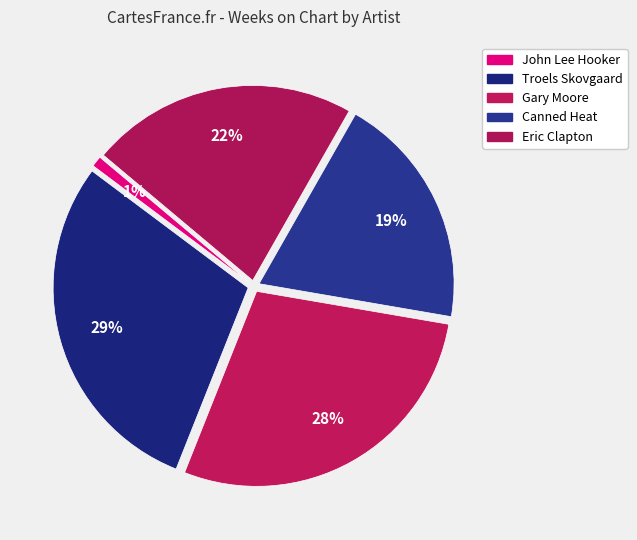

Does Gary Moore represent more than half of the total?

No